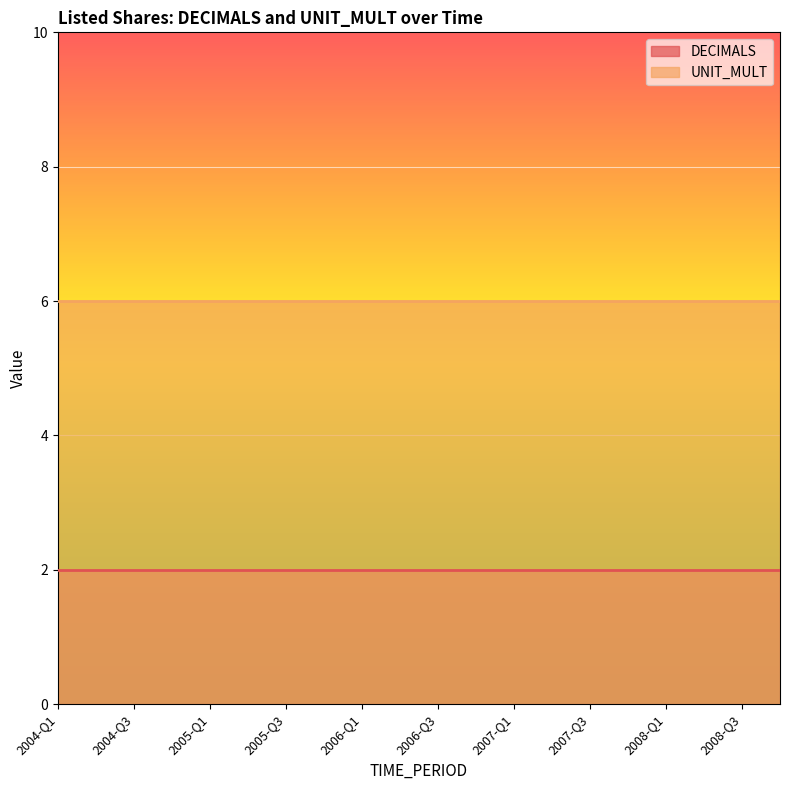

What is the maximum value shown in the chart?

6